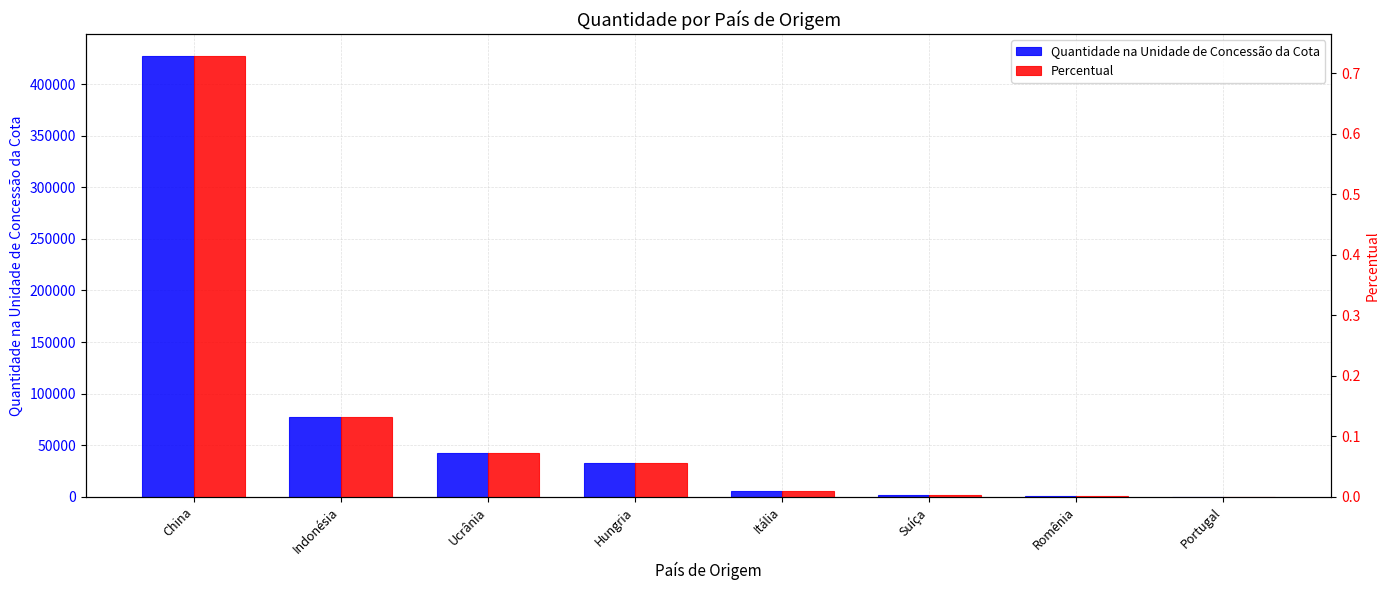

Reading left to right, list all the values displayed in this chart.

Quantidade na Unidade de Concessão da Cota: 427201.0	77504.0	41925.0	32400.0	5272.0	1375.0	1080.0	50.0
Percentual: 0.7	0.1	0.1	0.1	0.0	0.0	0.0	0.0